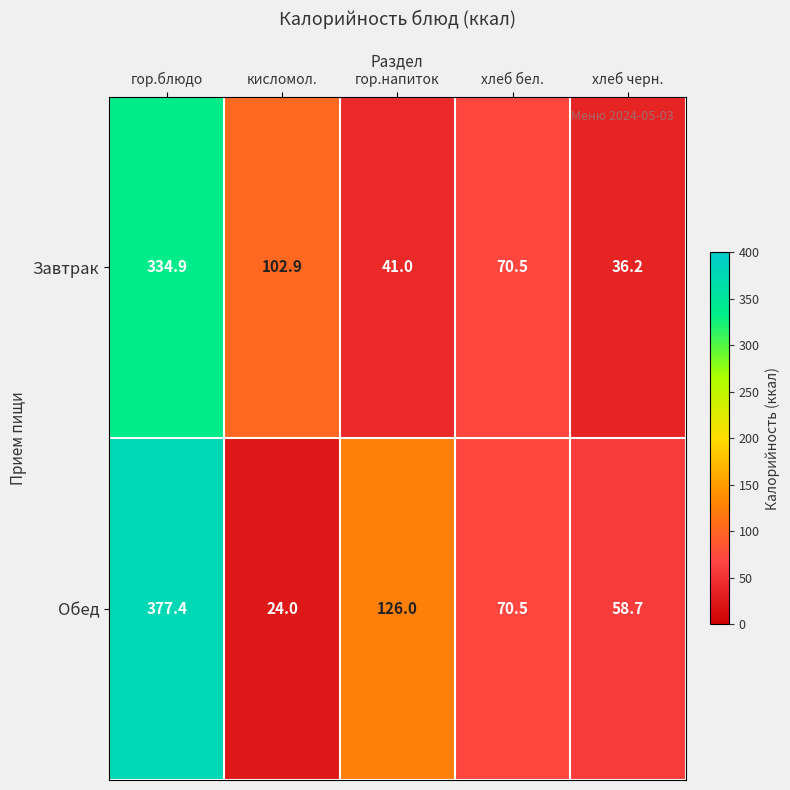

Read the Обед value at хлеб черн..

58.7